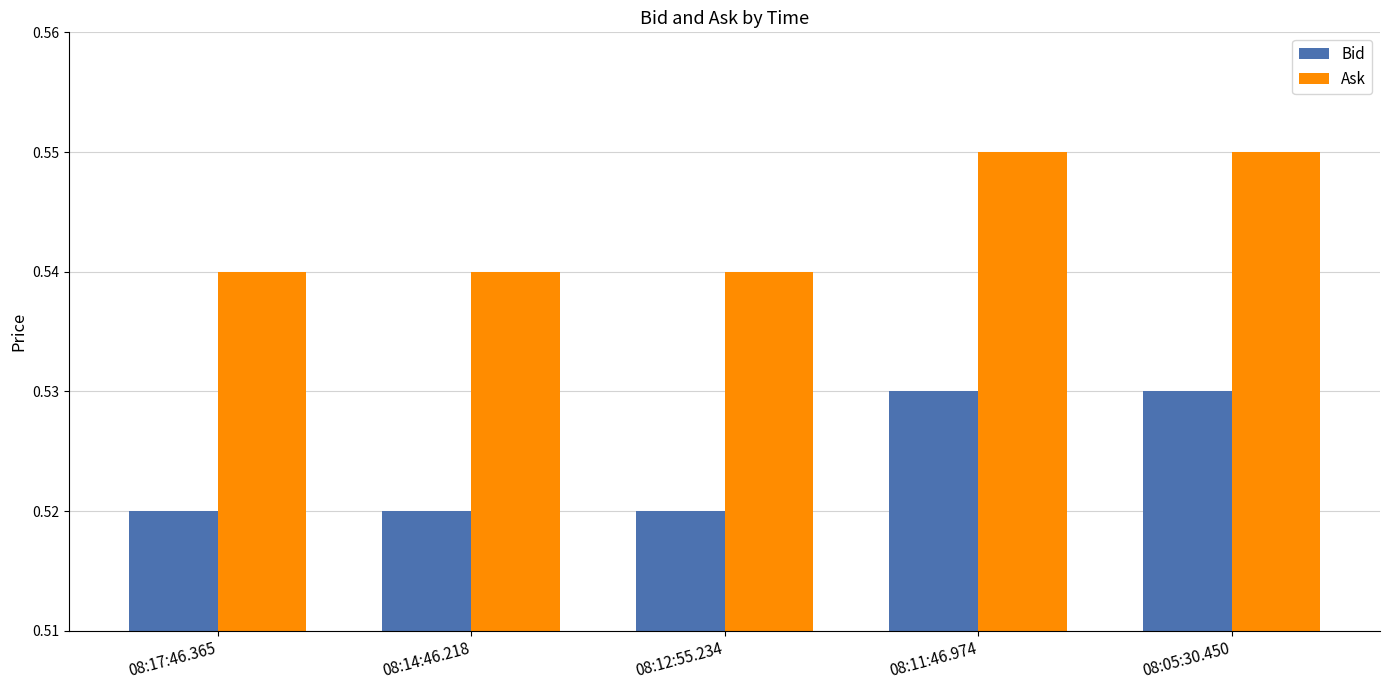

Count the number of categories in the chart.

5